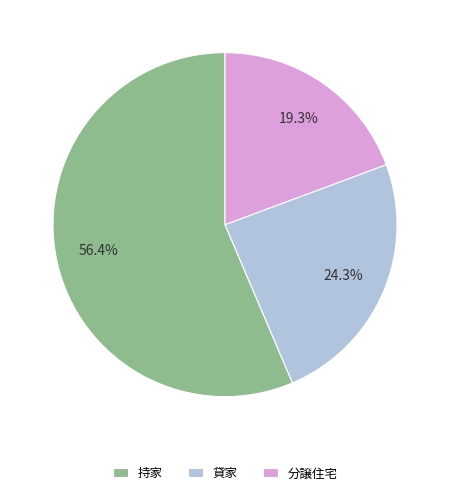

Is 持家 the majority of the pie?

Yes